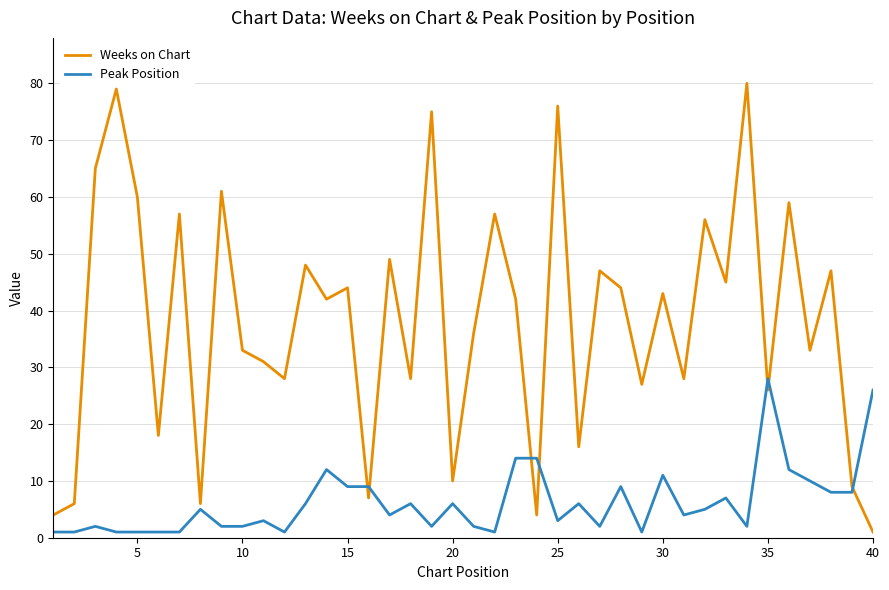

What is the greatest value displayed?

80